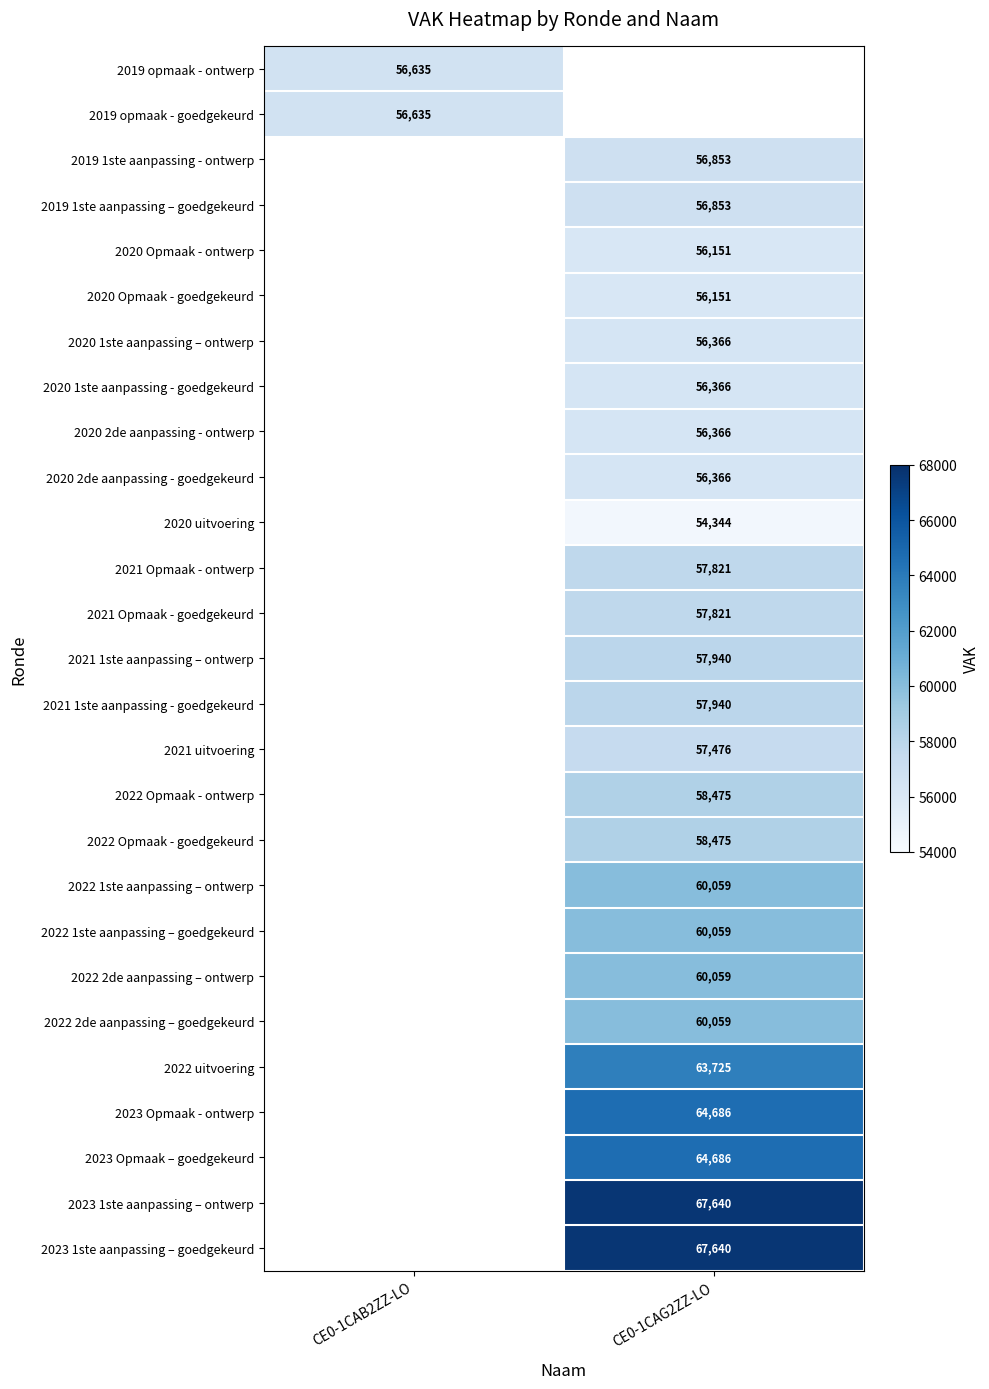

The value of 2021 1ste aanpassing - goedgekeurd at CE0-1CAG2ZZ-LO is 36567. True or false?

False